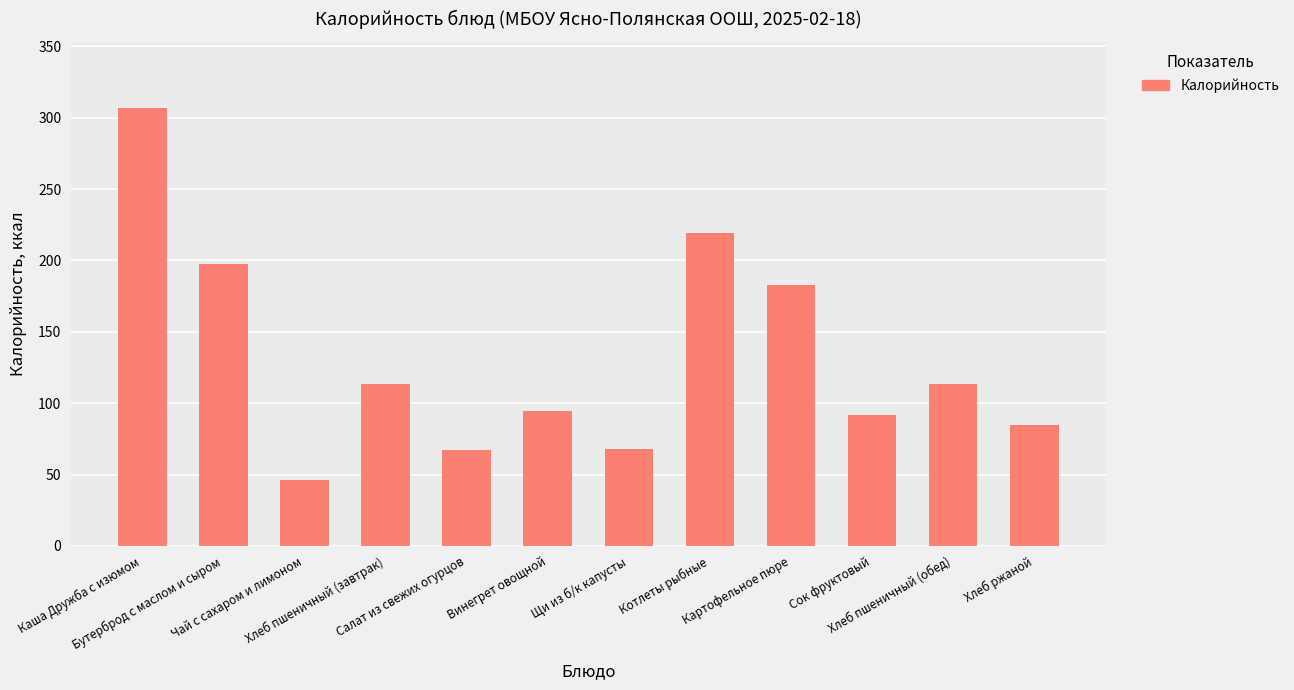

What is the smallest value displayed?

46.0